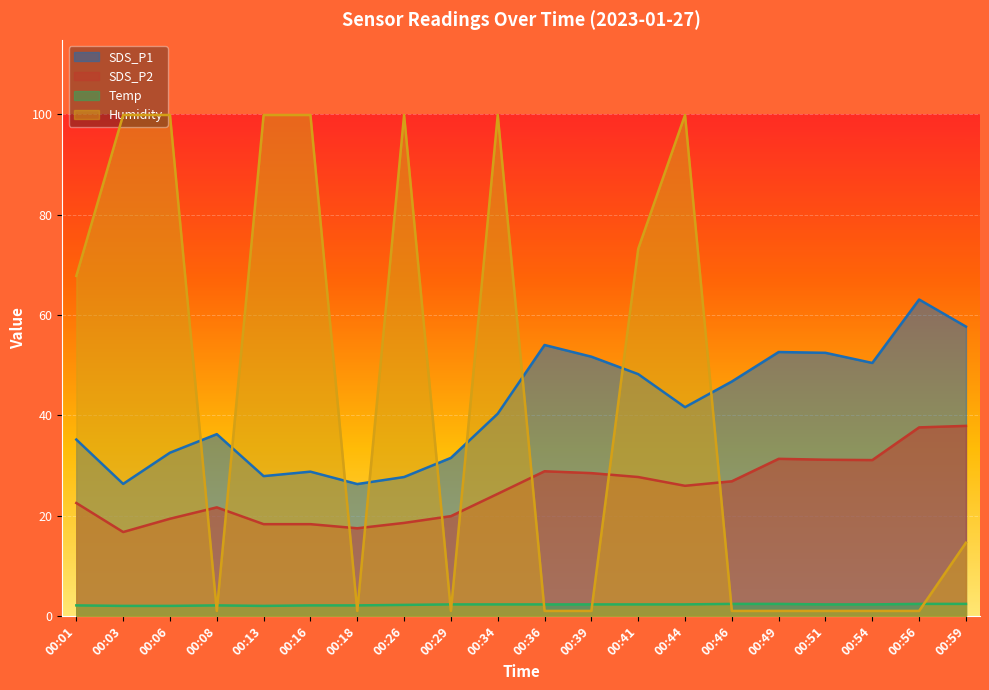

Which series has the largest total across all categories?

Humidity